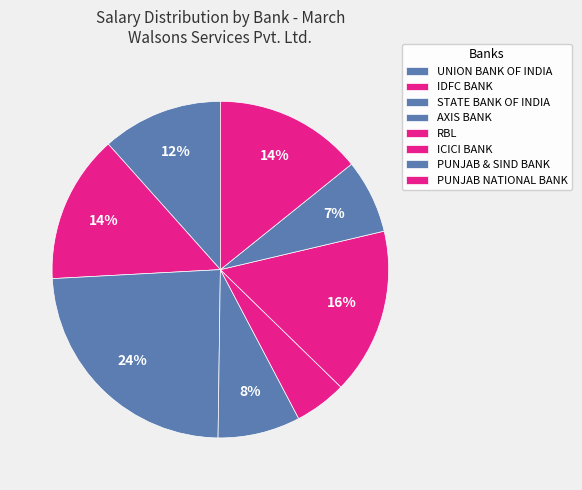

What is the change in value from IDFC BANK to ICICI BANK?

+3951